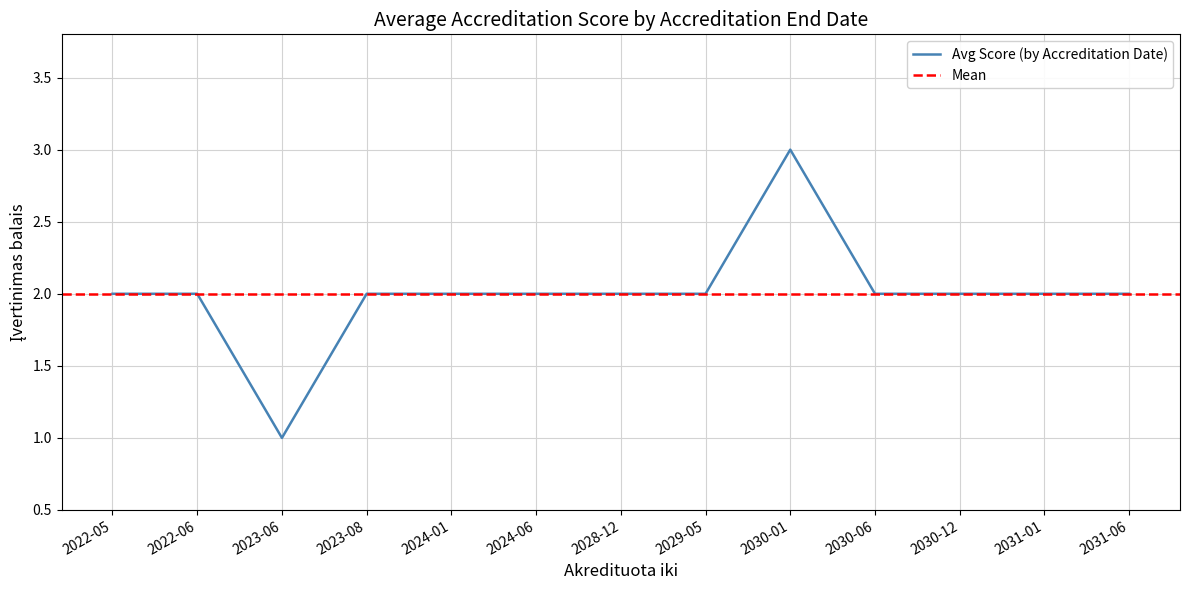

Count the values in the range 2 to 3.

12